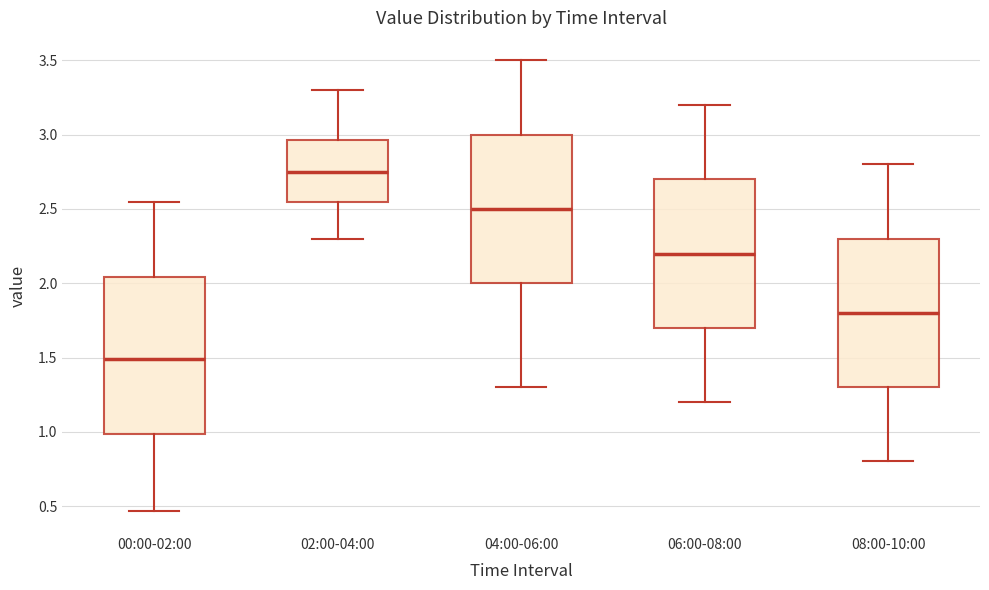

Which box is the tallest, from its lower edge to its upper edge?

00:00-02:00